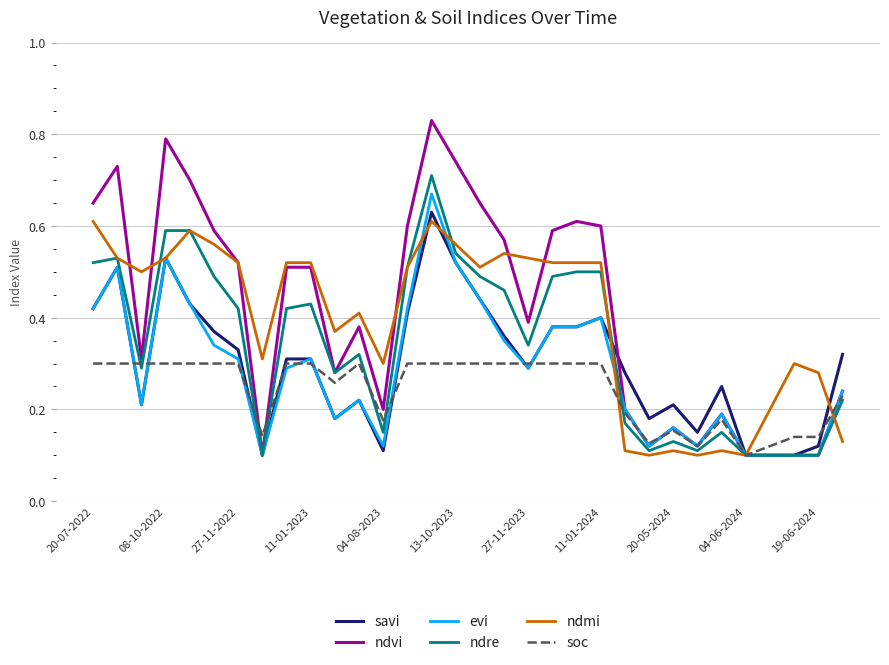

Which series has the largest range (max minus min)?

ndvi